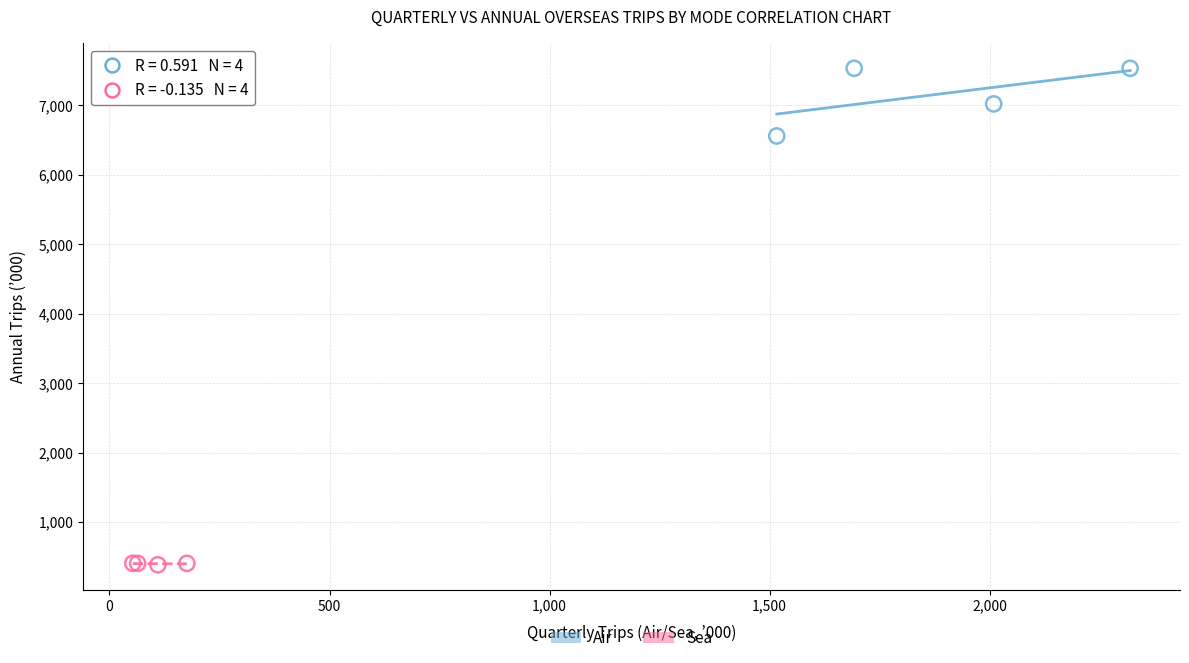

Which series reaches the maximum Y coordinate?

Air